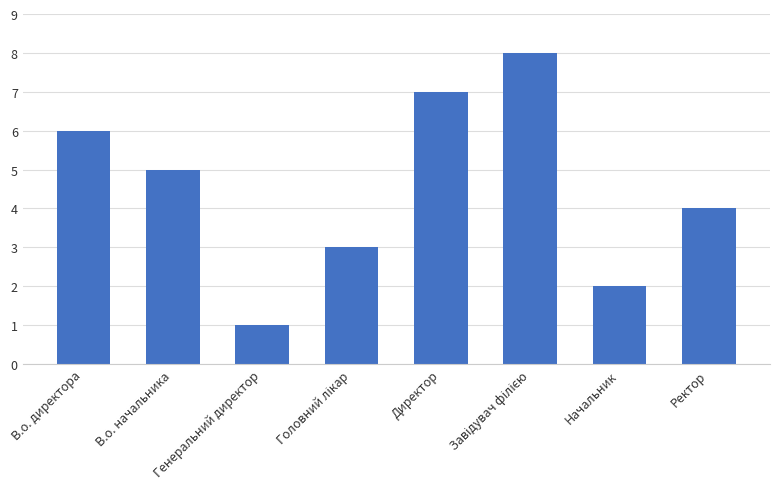

What position from the left is Генеральний директор?

3